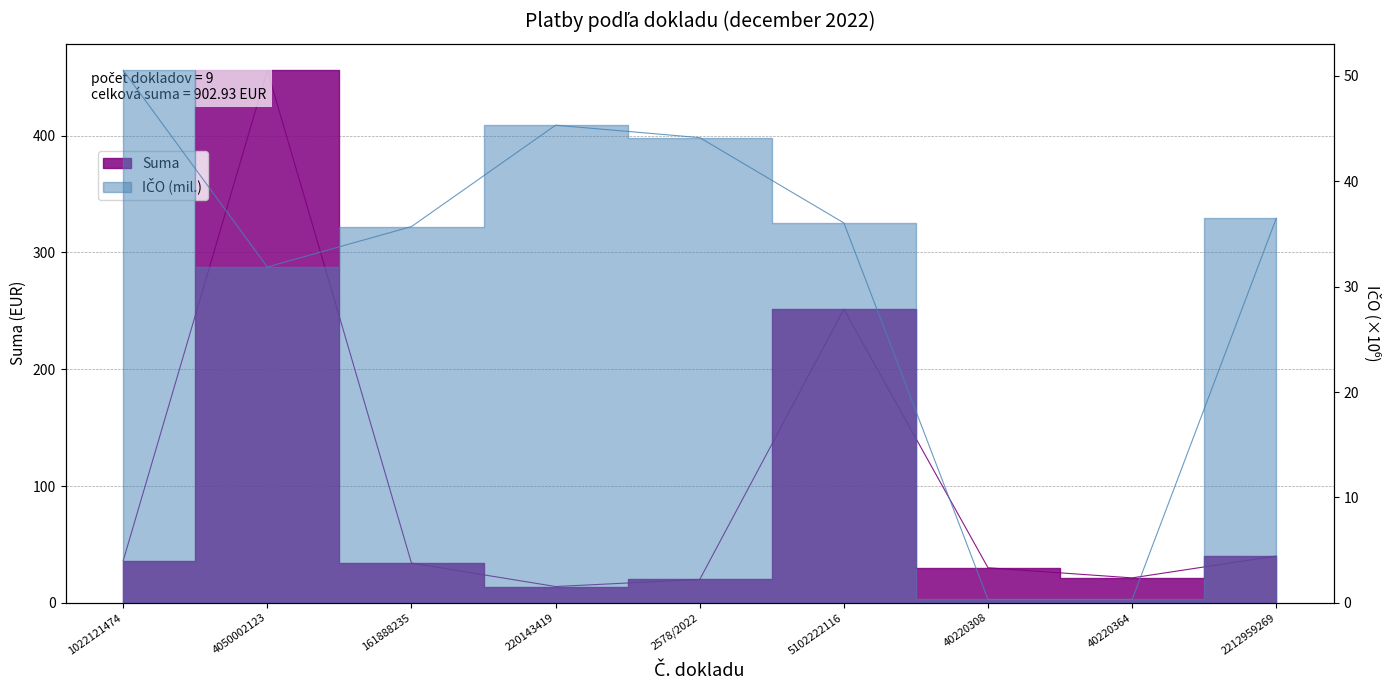

Between 4050002123 and 40220308, which series saw the biggest shift?

Suma